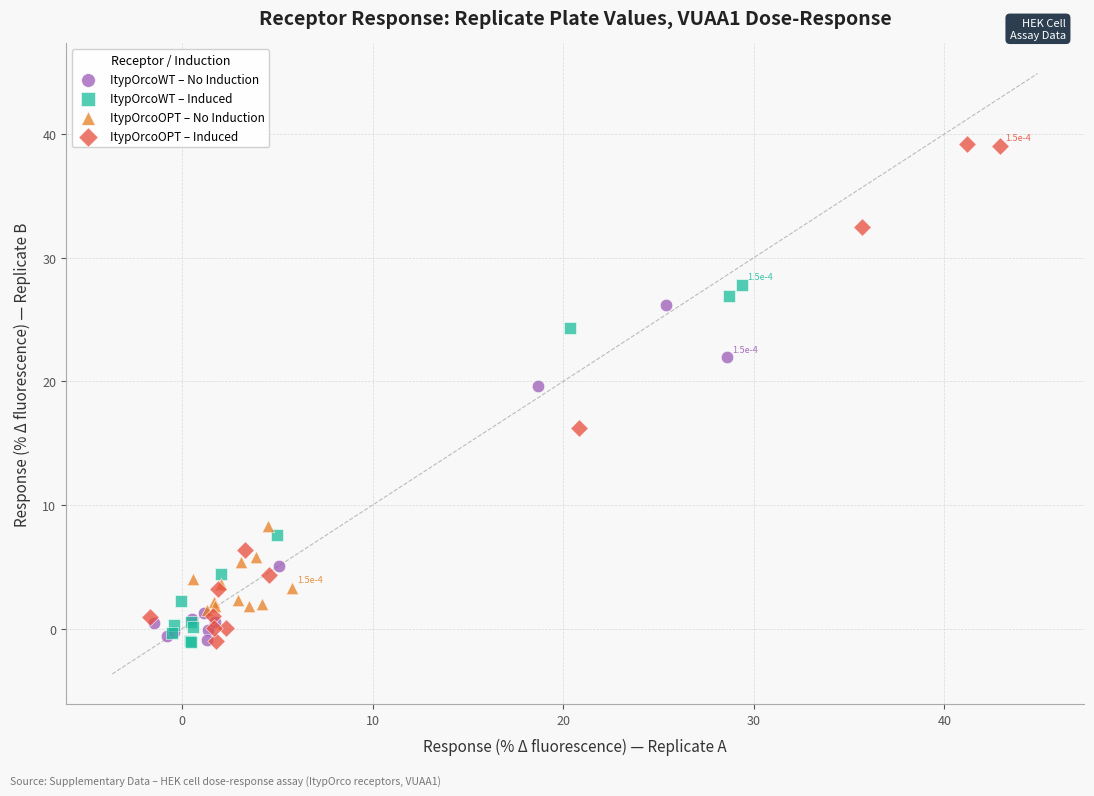

Which series contains the highest Y value?

ItypOrcoOPT – Induced